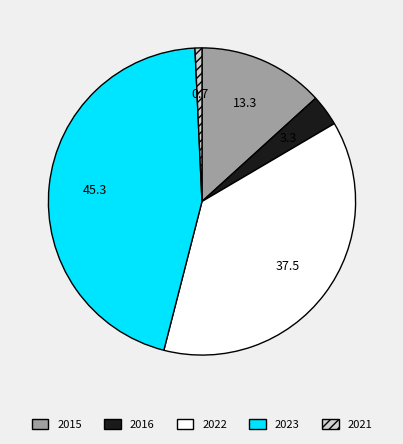

Is there any slice that represents more than half of the pie?

No